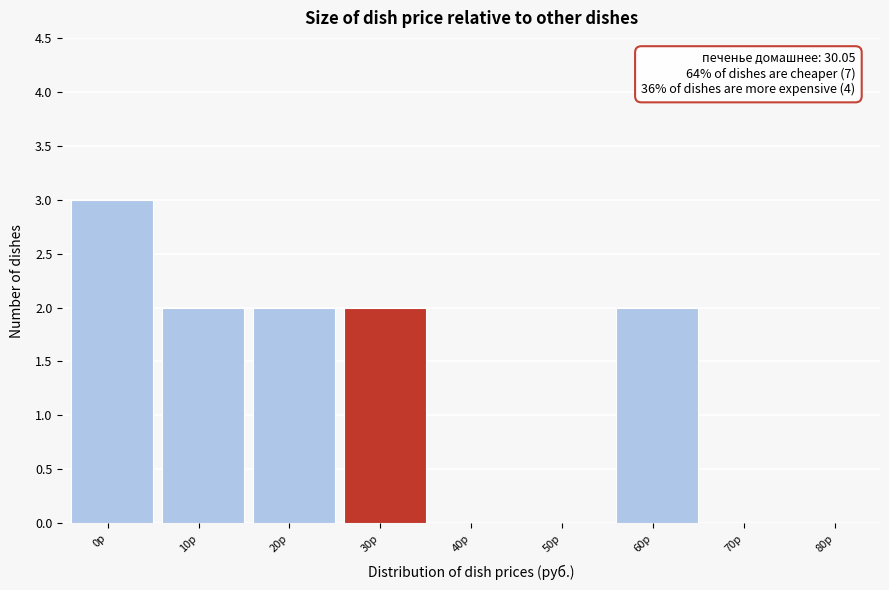

Reading left to right, what are all the values shown in this chart?

0р=3	10р=2	20р=2	30р=2	40р=0	50р=0	60р=2	70р=0